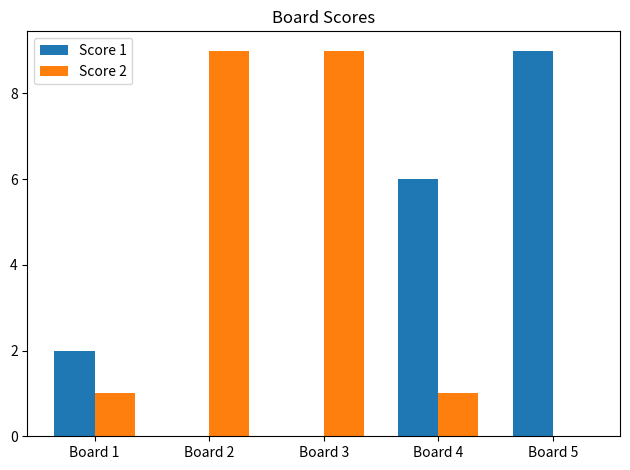

How many Score 1 values are between 0 and 6?

4